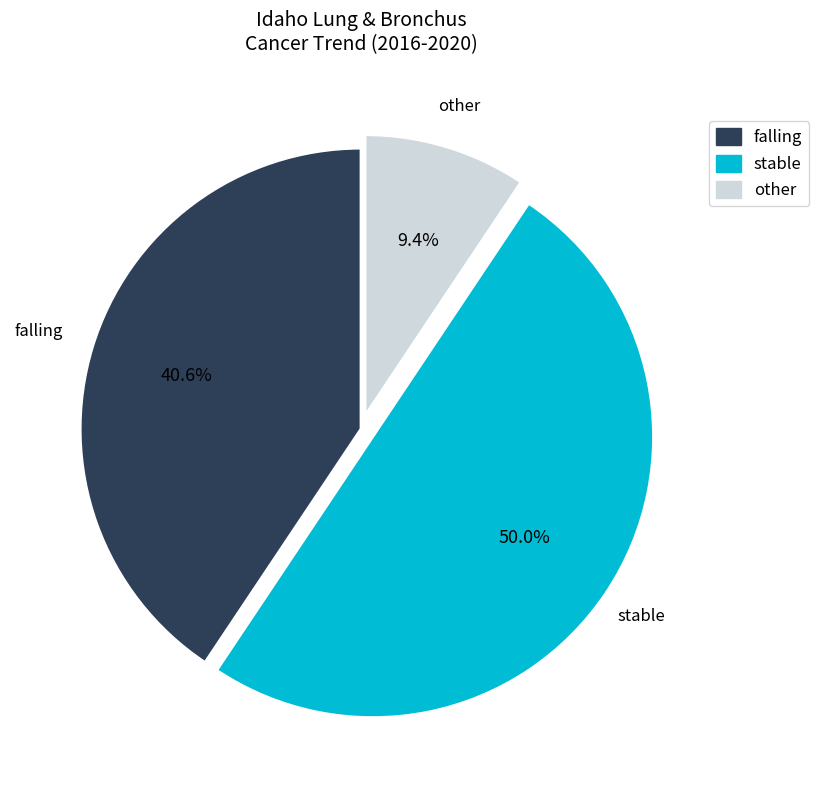

Rank the categories by value from highest to lowest.

stable, falling, other